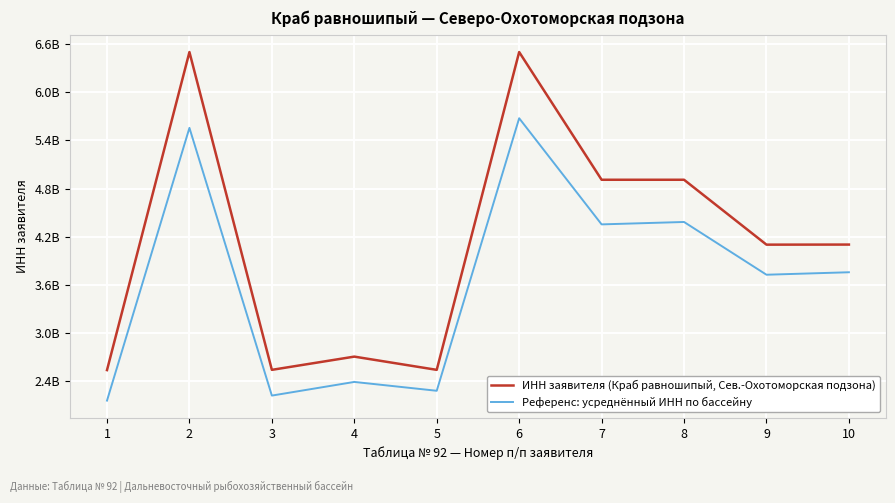

Rank the series by their maximum value, from lowest to highest.

Референс: усреднённый ИНН по бассейну, ИНН заявителя (Краб равношипый, Сев.-Охотоморская подзона)